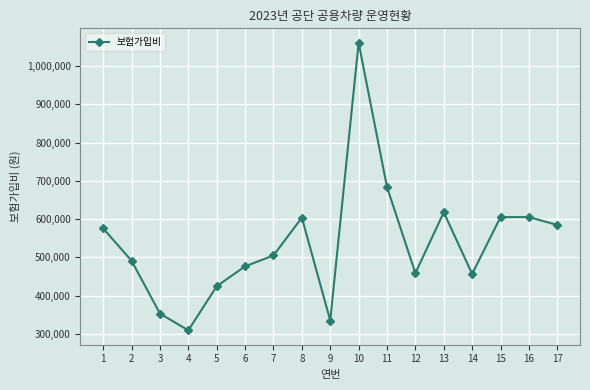

Which category has the highest value across all series?

10